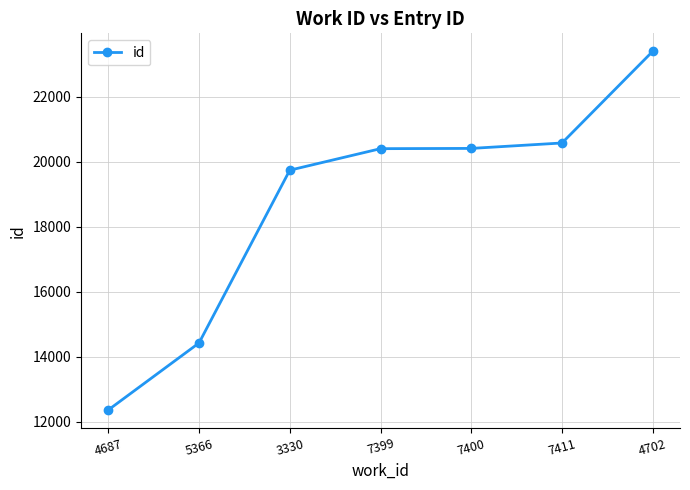

What position from the right is 4687?

7